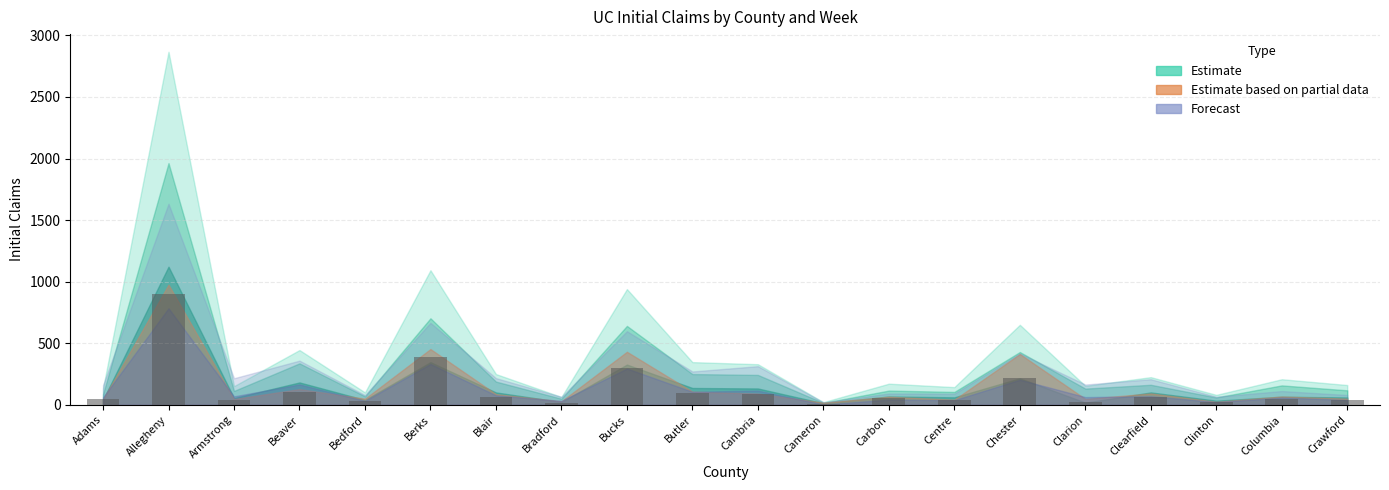

What is the ratio of the value at Bucks to the value at Clearfield?

4.8